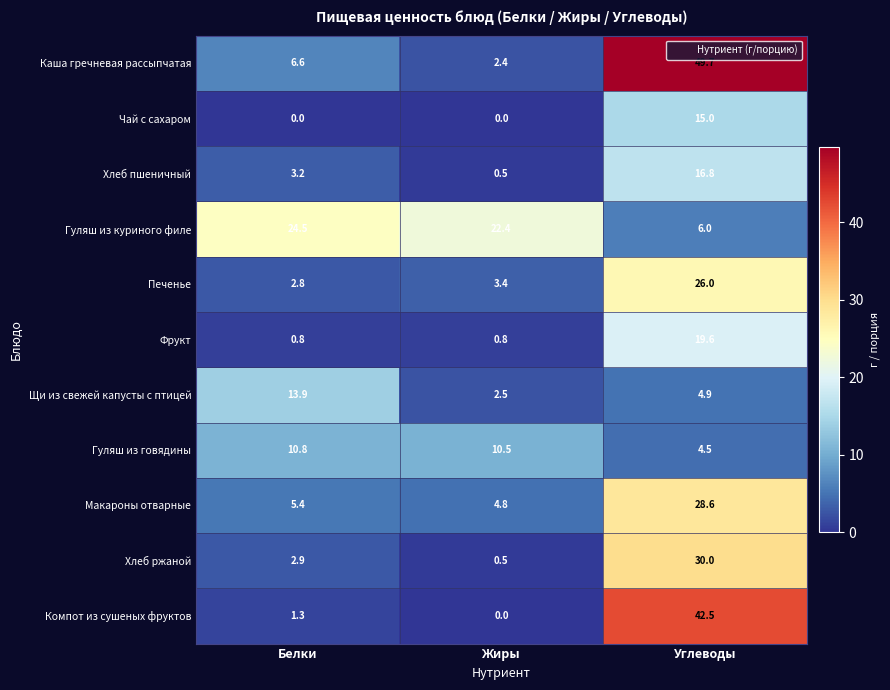

Which series has the largest range (max minus min)?

Каша гречневая рассыпчатая